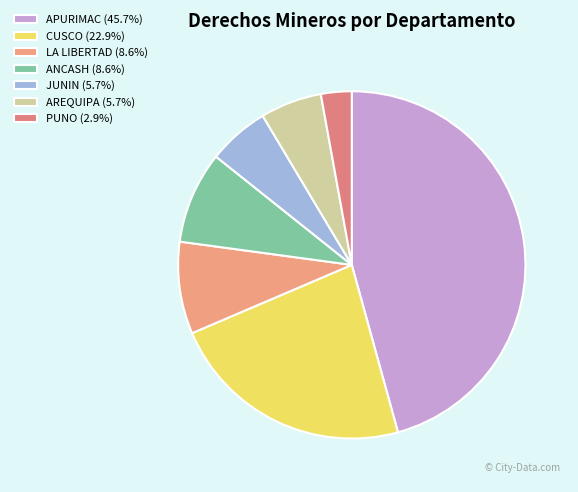

Which category has the biggest portion of the pie?

APURIMAC